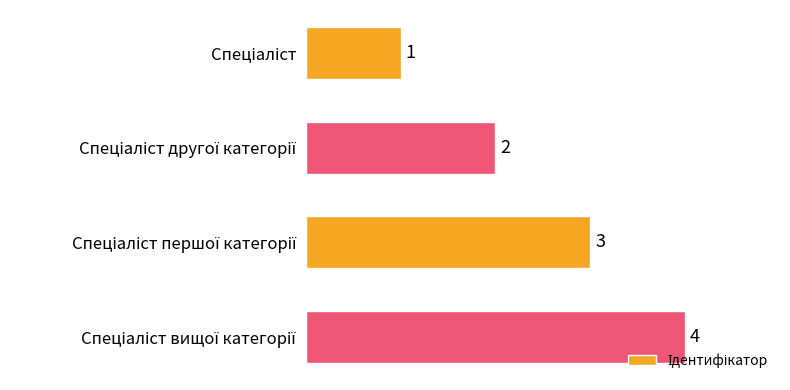

What is the difference between the maximum and minimum values?

3